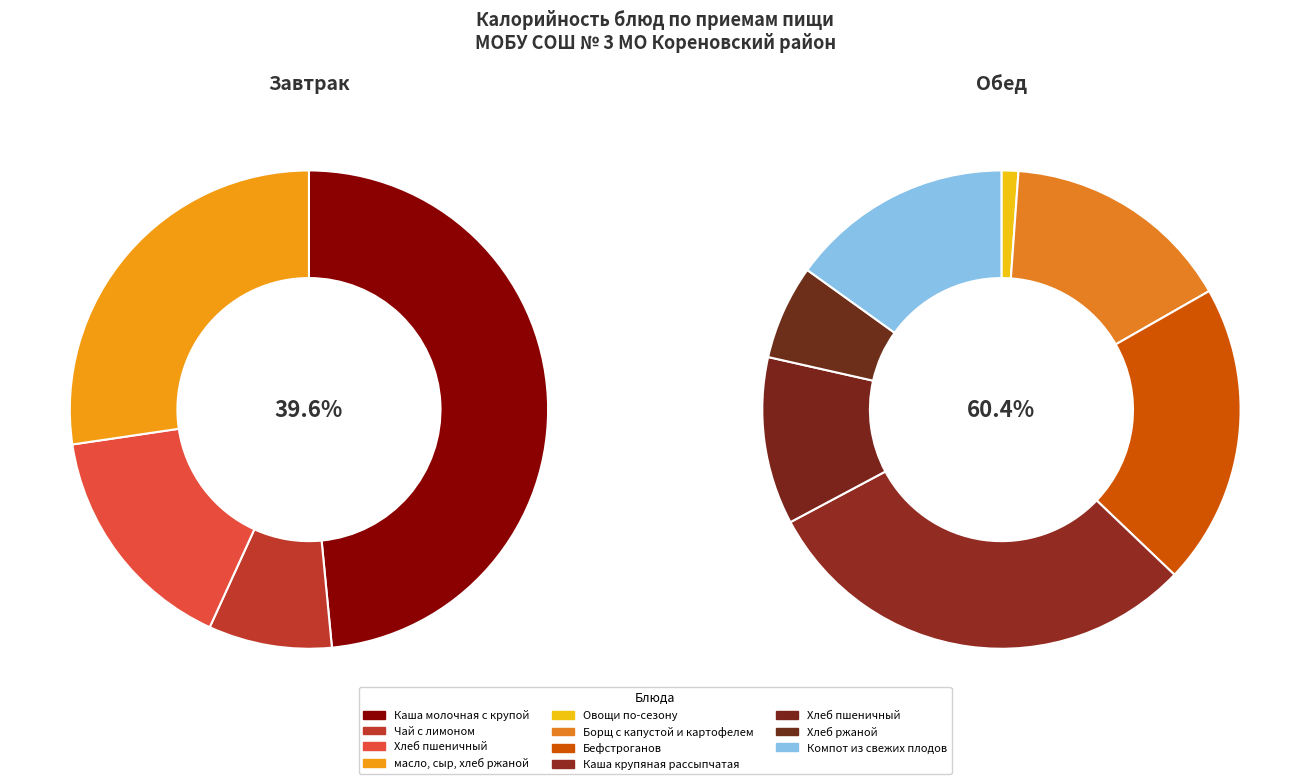

Do Обед and Завтрак together represent more than half of the pie?

Yes